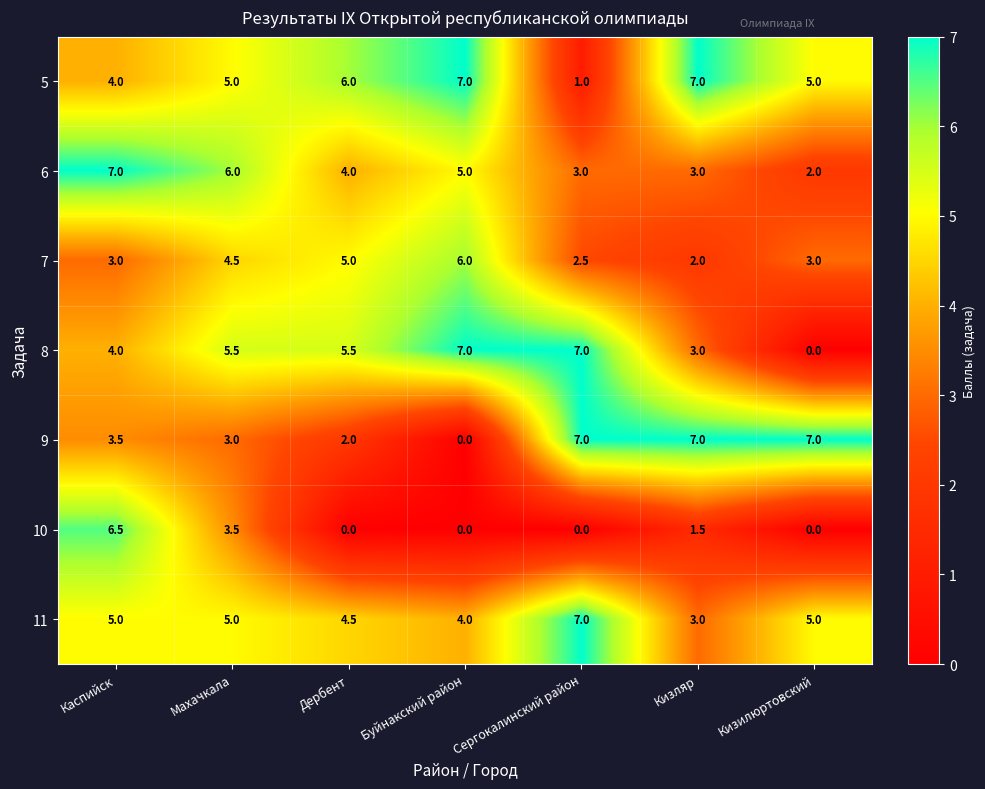

What is the total value across all series at Сергокалинский район?

27.5